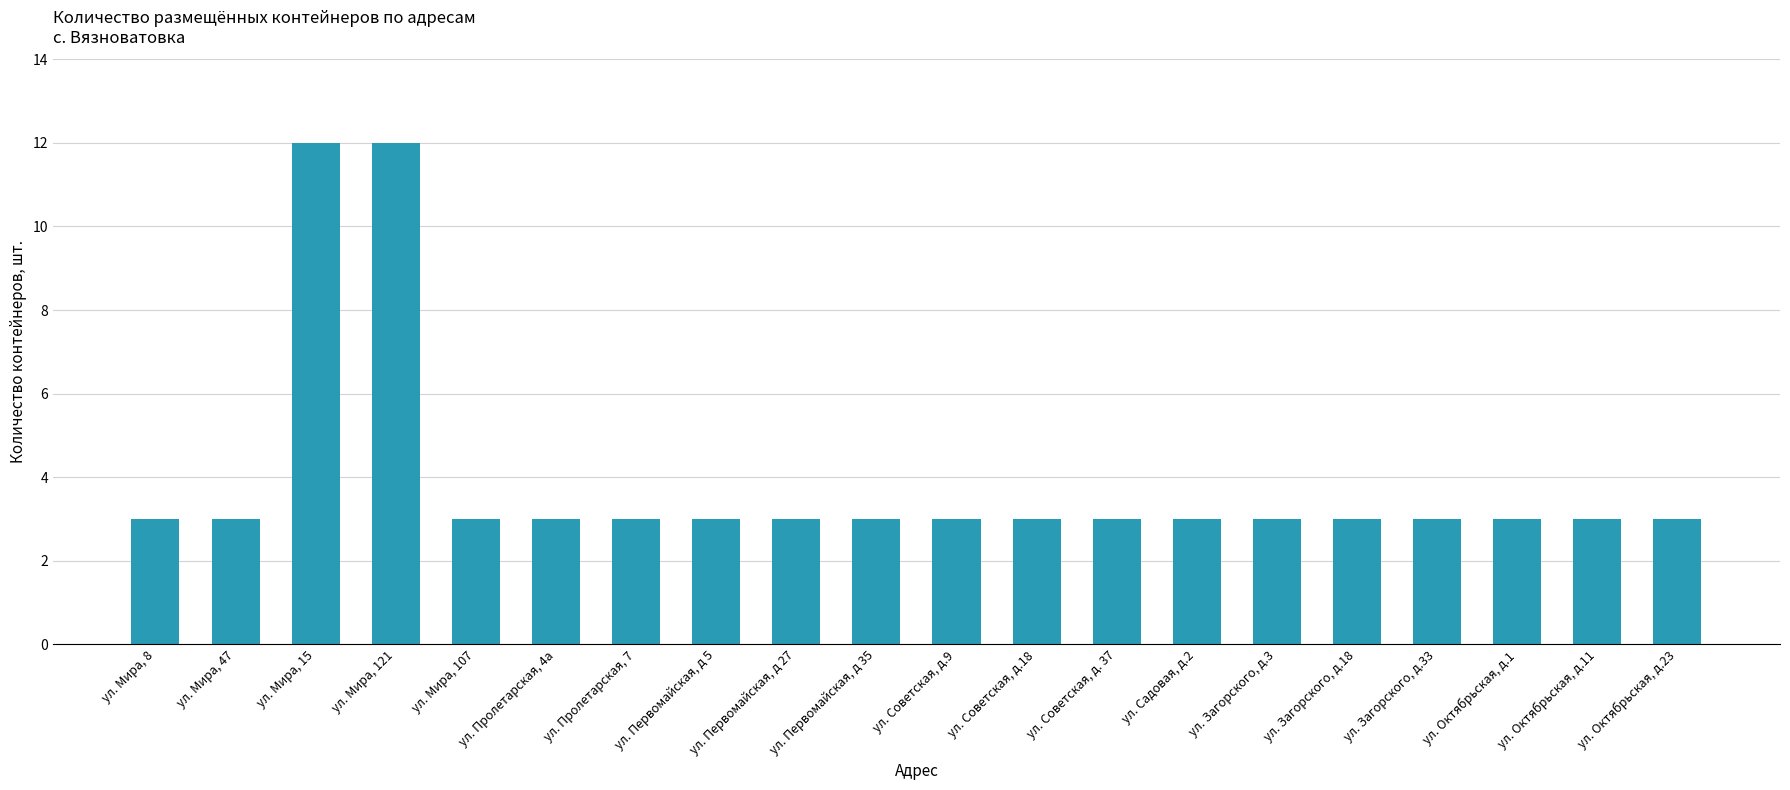

What is the sum of the values at ул. Пролетарская, 4а and ул. Садовая, д.2?

6